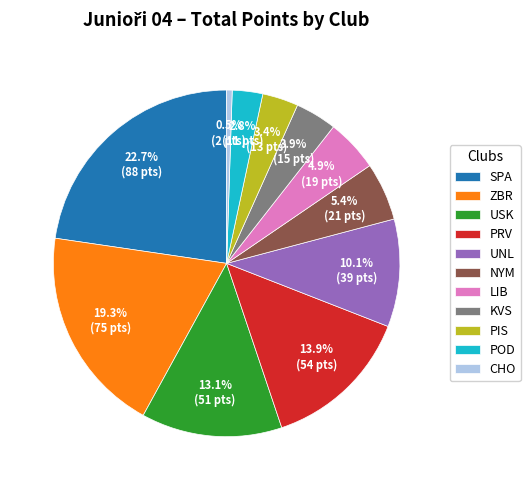

Rank the categories by value from lowest to highest.

CHO, POD, PIS, KVS, LIB, NYM, UNL, USK, PRV, ZBR, SPA